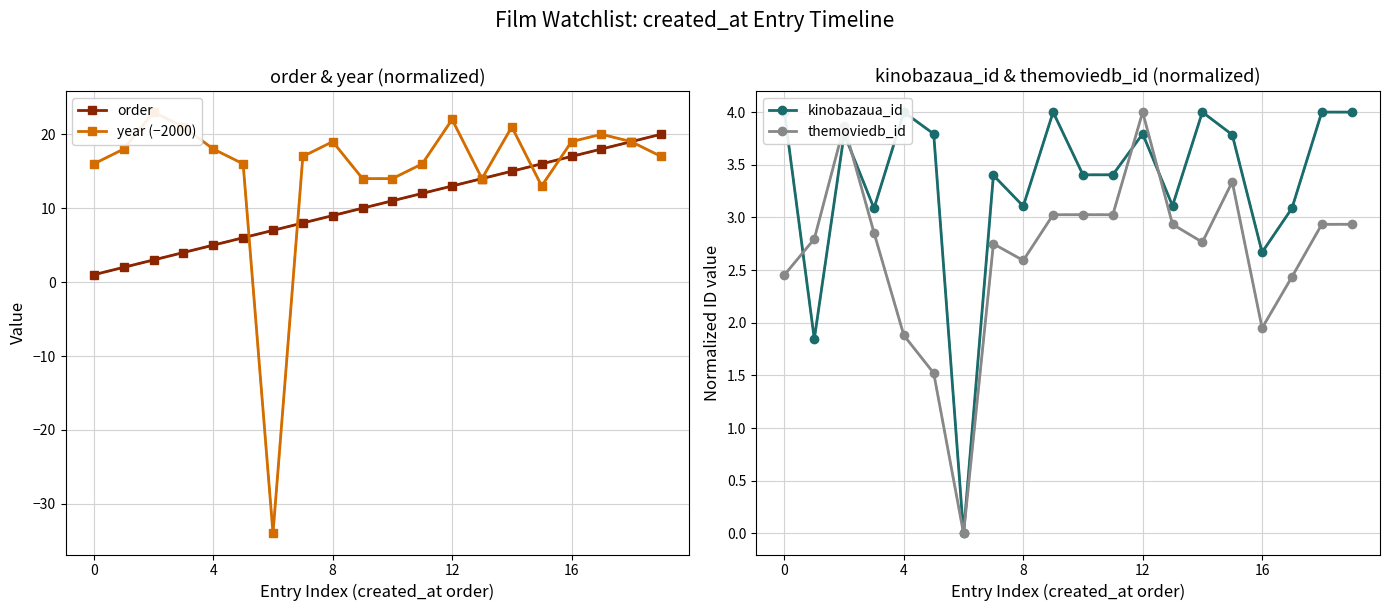

What is the value of the year (−2000) point at the 2nd from the left?

18.0